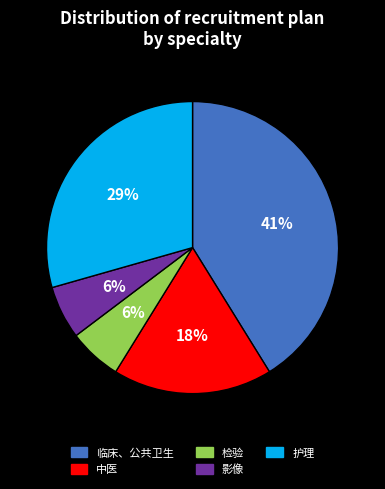

What percentage is the 临床、公共卫生 slice, to the nearest percent?

41%